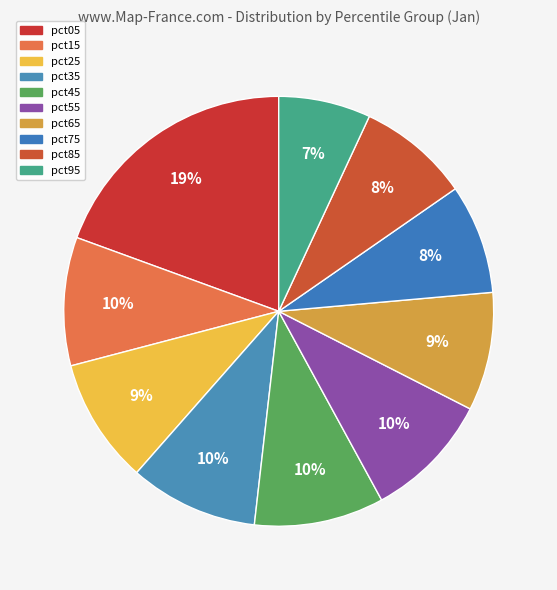

Which slice is the smallest?

pct95